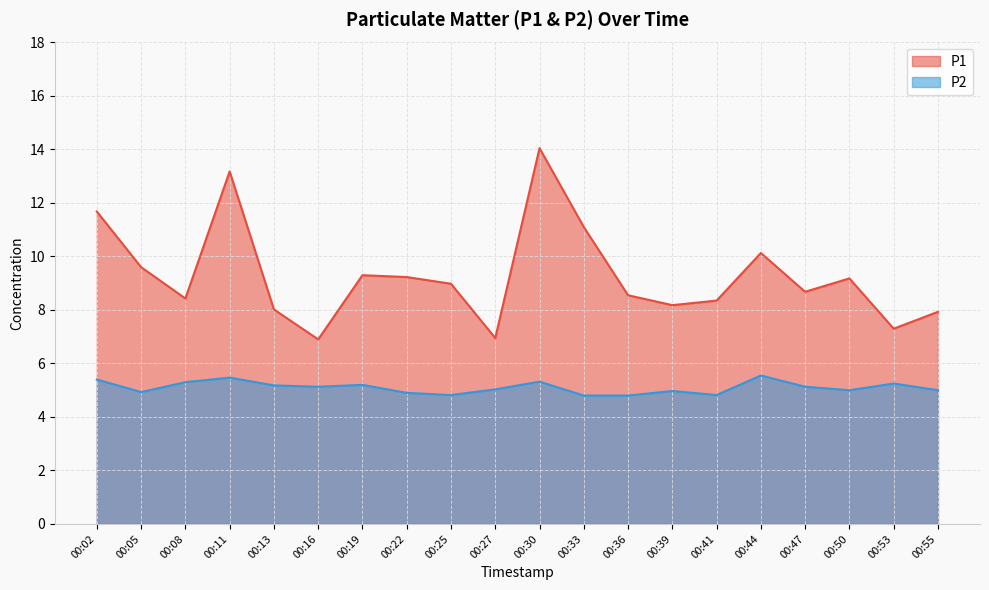

In P2, how many points are higher than both neighbors (excluding endpoints)?

6